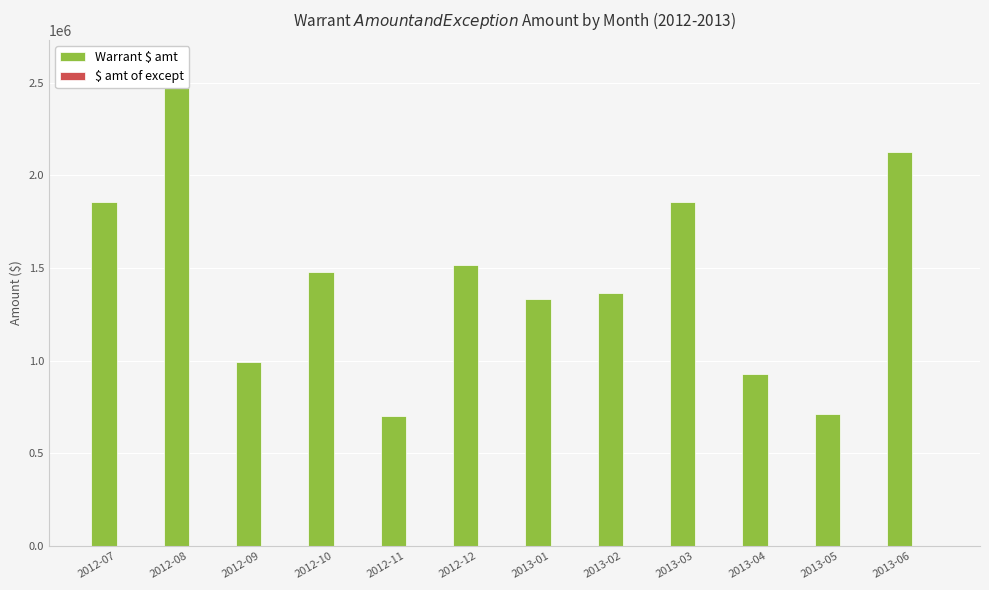

The Warrant $ amt series shows 992904.7 at 2012-09. True or false?

True